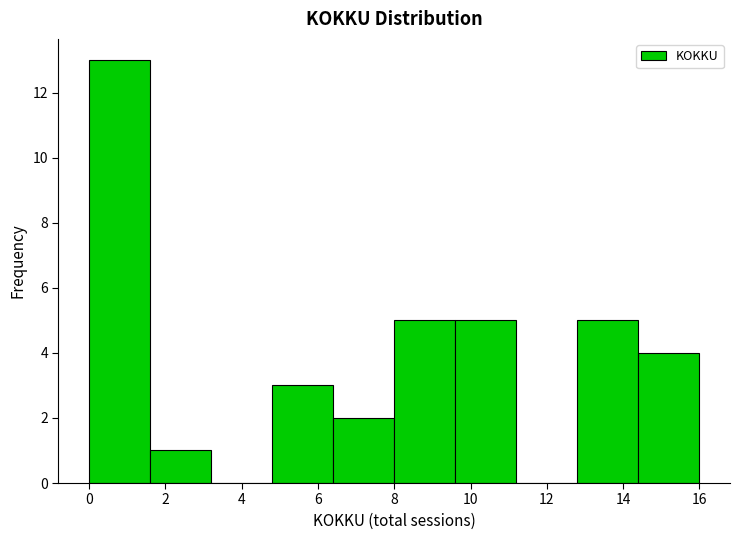

Reading left to right, transcribe this chart: for each bar, give the range it covers on the x-axis and its height. The values are not printed on the chart, so give them approximately, as read against the axis.

0.0 to 1.6: 13
1.6 to 3.2: 1
3.2 to 4.8: 0
4.8 to 6.4: 3
6.4 to 8.0: 2
8.0 to 9.6: 5
9.6 to 11.2: 5
11.2 to 12.8: 0
12.8 to 14.4: 5
14.4 to 16.0: 4